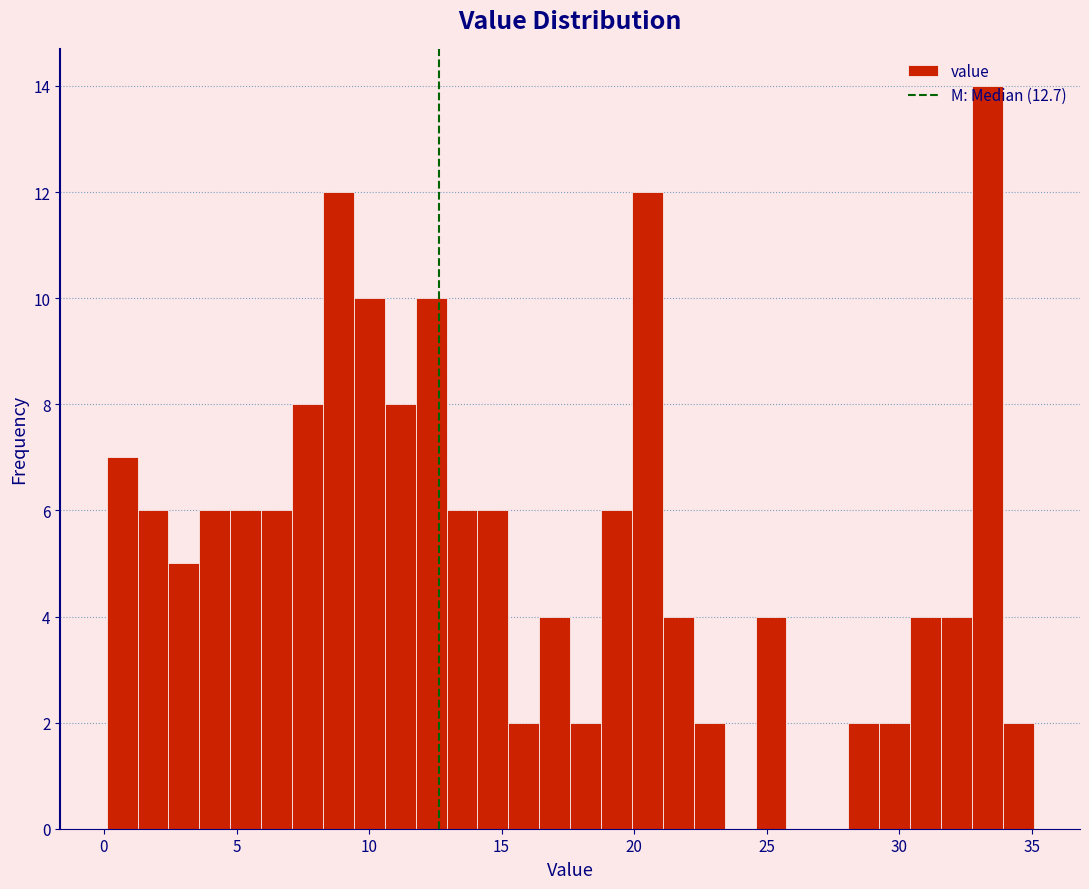

Read against the x-axis, roughly where is the centre of the tallest bar?

33.5